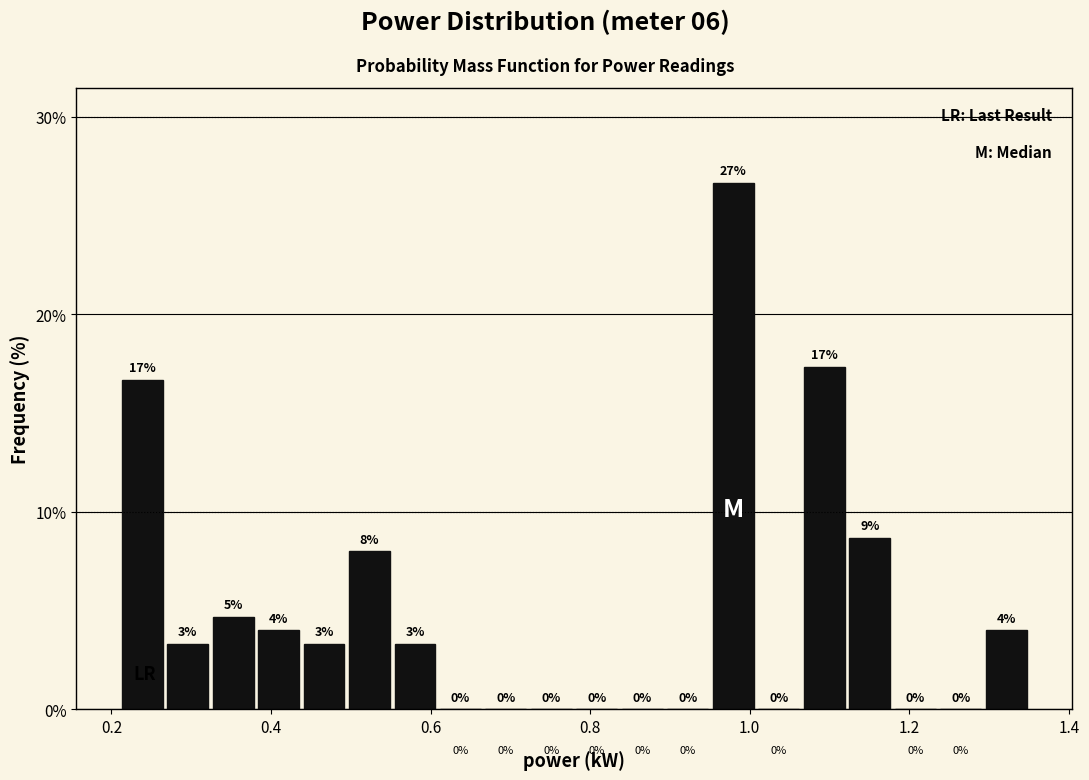

Read against the x-axis, roughly where is the centre of the tallest bar?

0.98